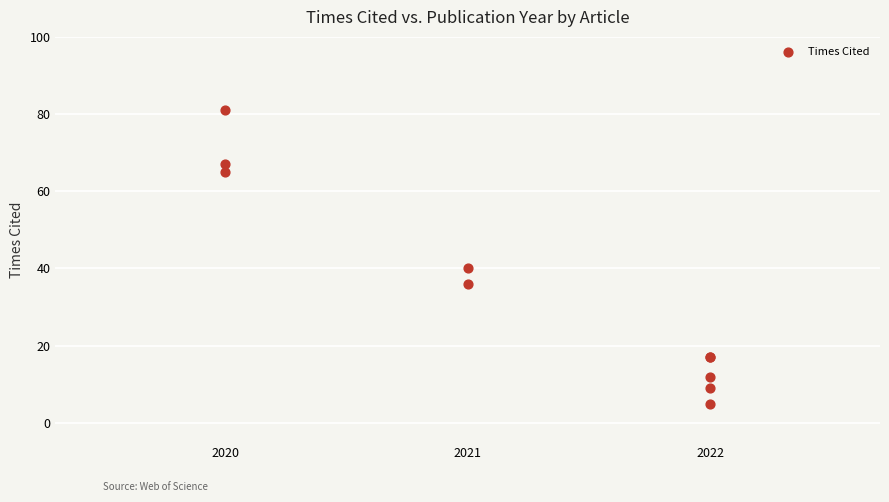

What Y value in the scatter plot is closest to 43?

40